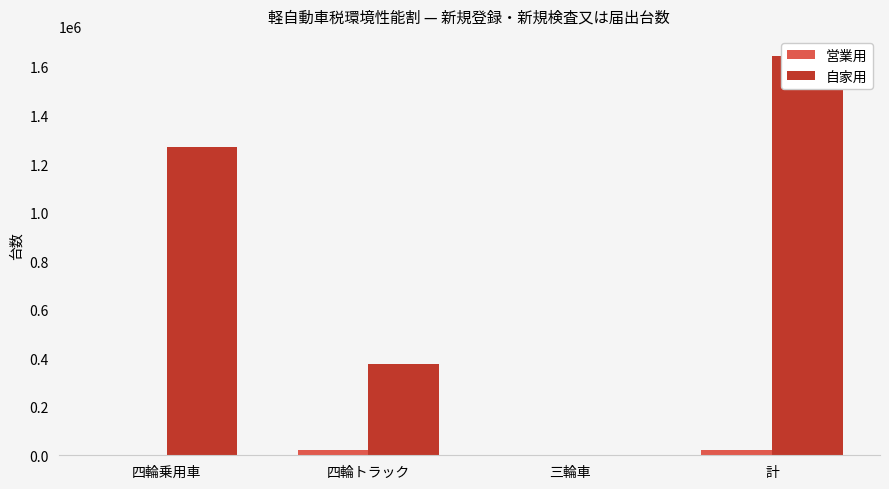

What is the total value across all series at 四輪乗用車?

1270598